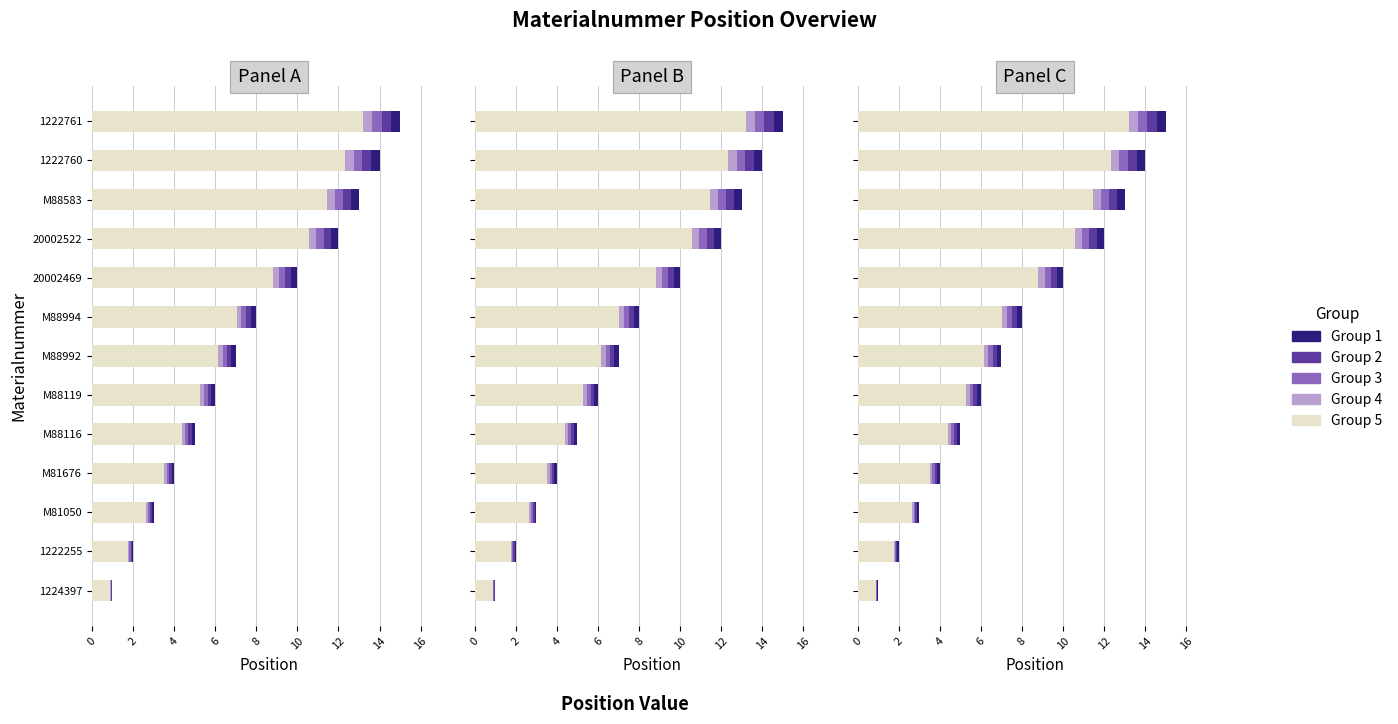

Is it true that Group 1 equals 2.0 at M88994?

False